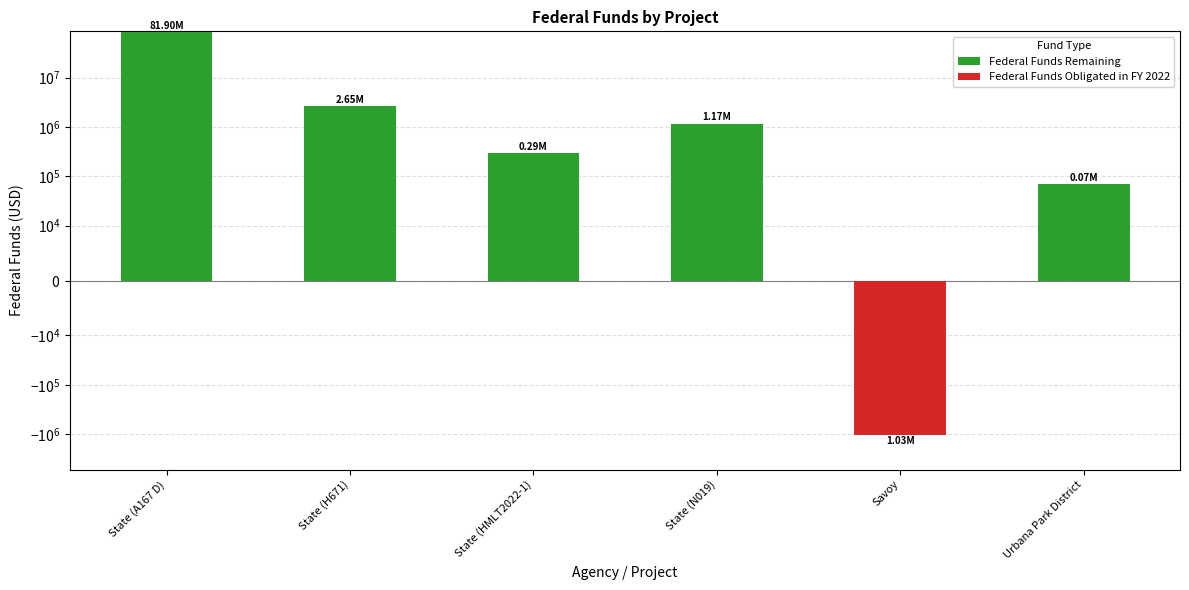

Between State (N019) and State (A167 D), which is larger?

State (A167 D)